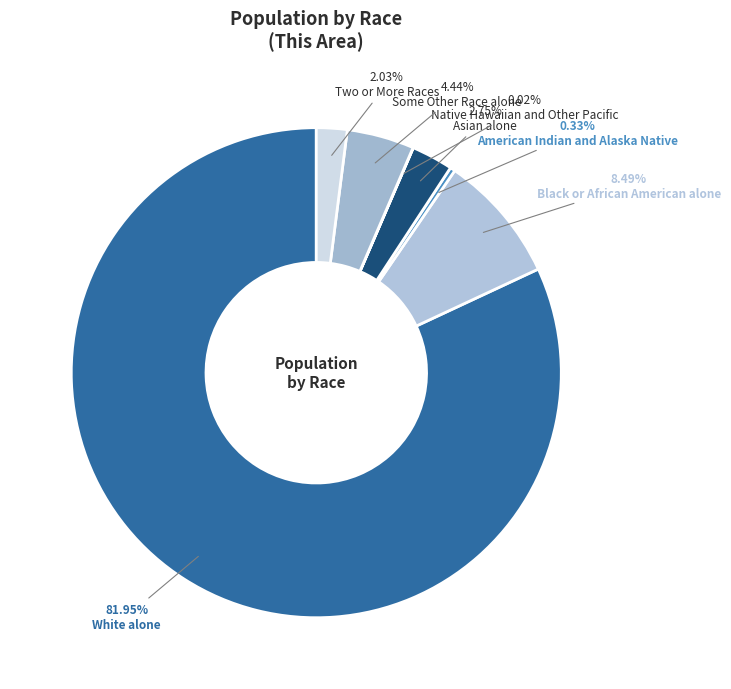

To the nearest percent, what percentage of the pie is Black or African American alone?

8%